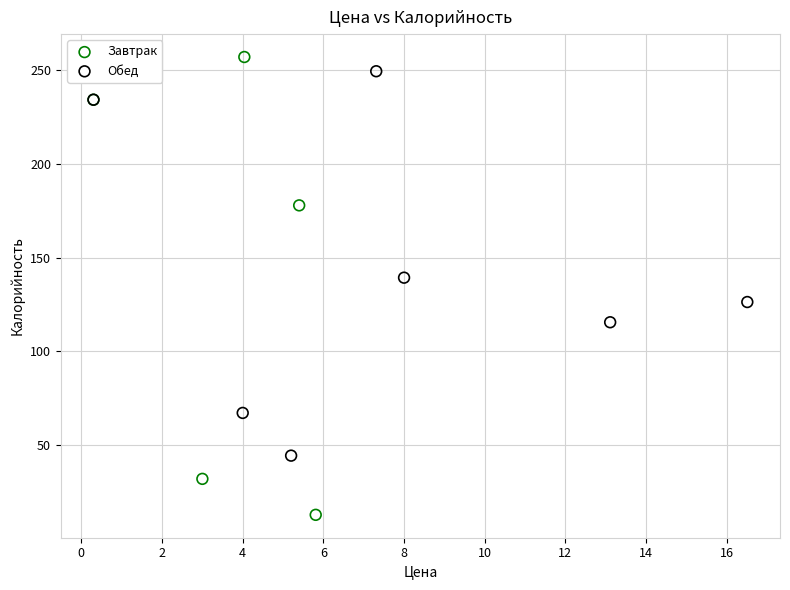

What are all the series names shown in the legend?

Завтрак, Обед